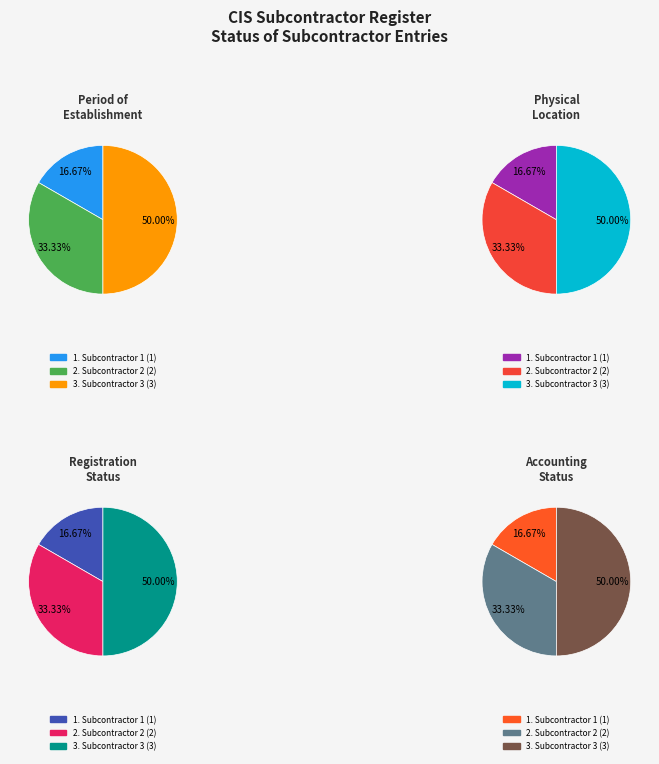

The Subcontractor 2 slice represents 33% of the pie. True or false?

True